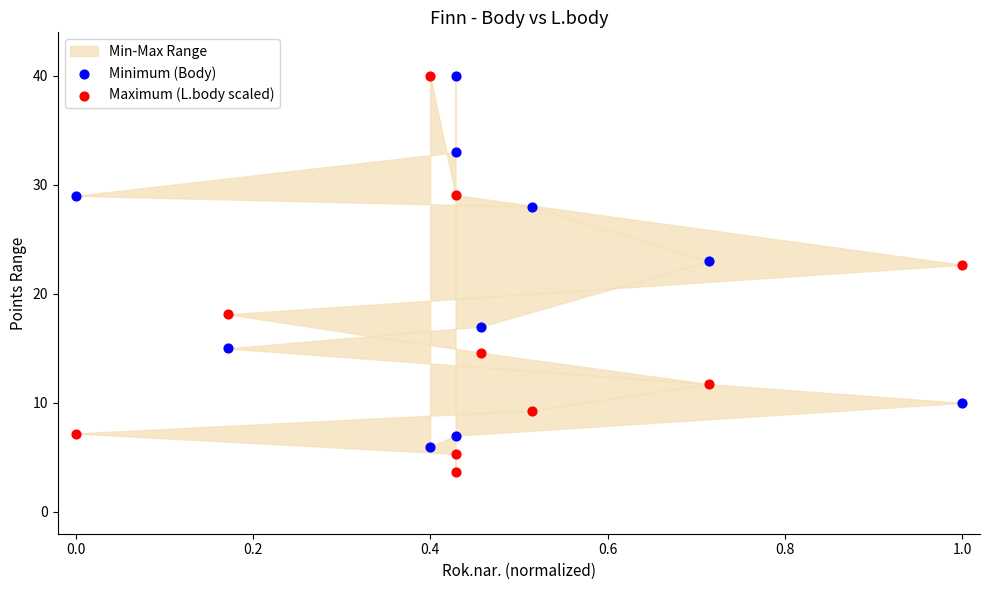

Across all data points, what is the range of Y values (max minus min)?

36.3